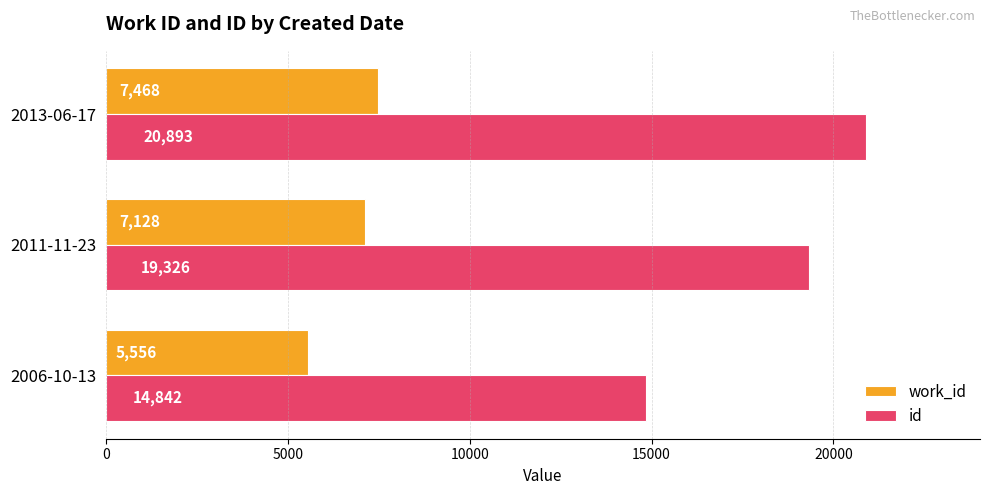

What is the highest value of the id series?

20893